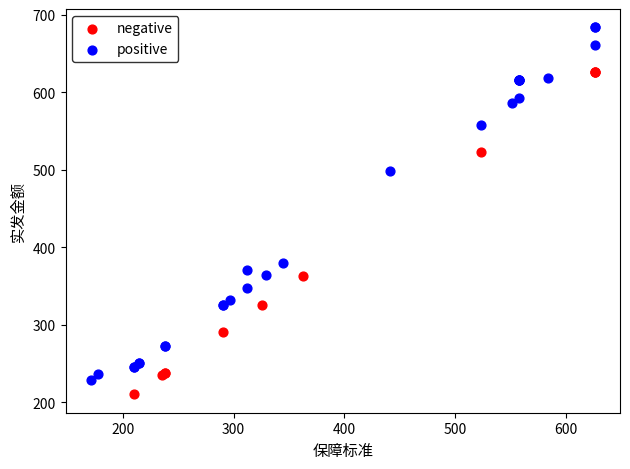

Which series contains the highest Y value?

positive